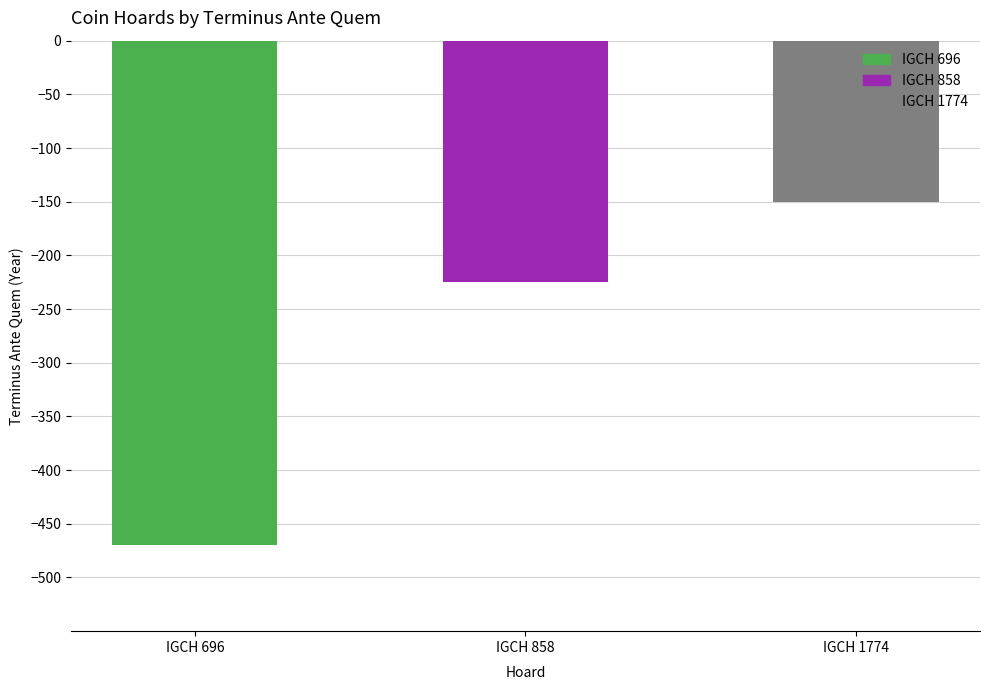

Where is the data nearest to the value -310?

IGCH 858